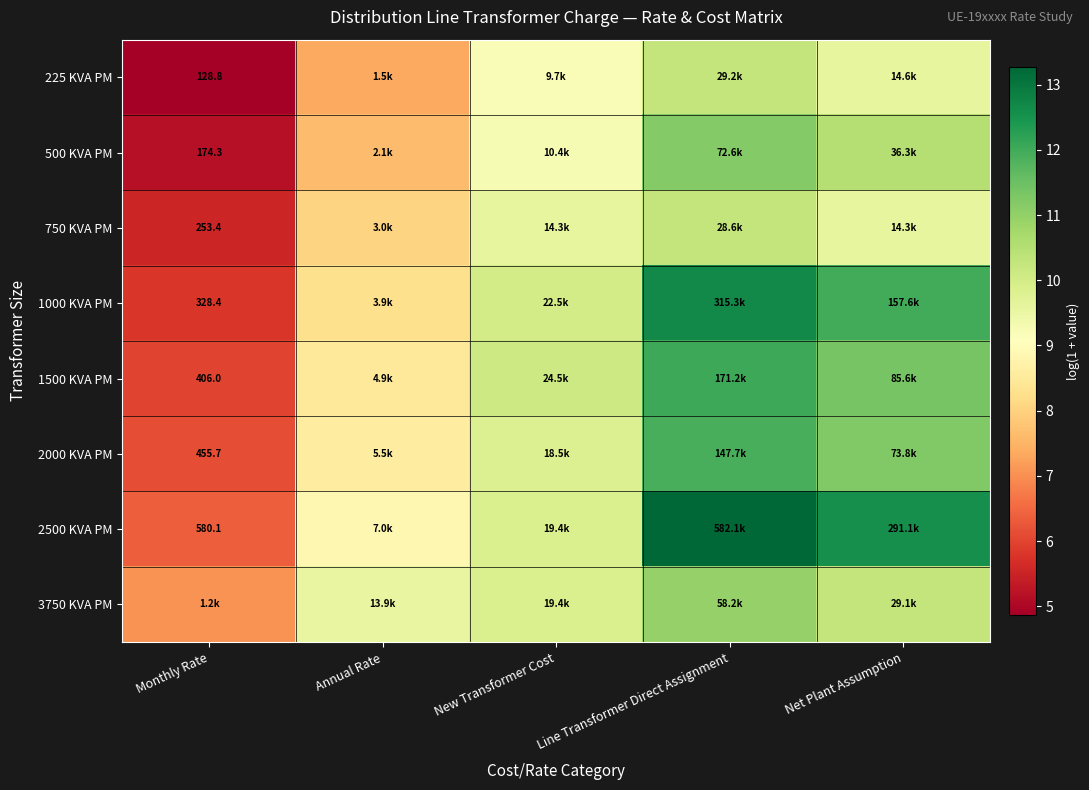

What is the spread (max minus min) of values at Monthly Rate?

2.2